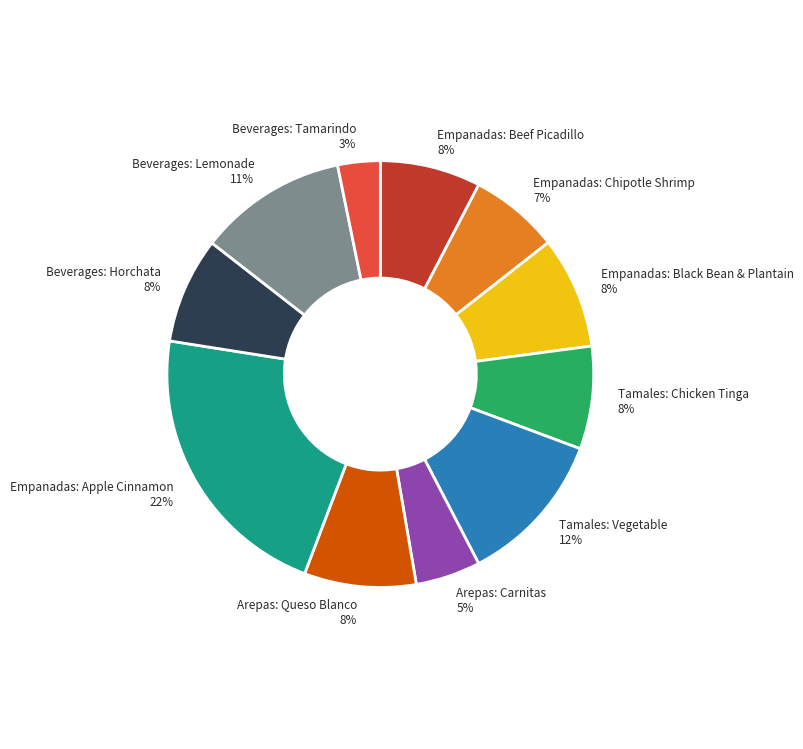

Which category has the biggest portion of the pie?

Empanadas: Apple Cinnamon